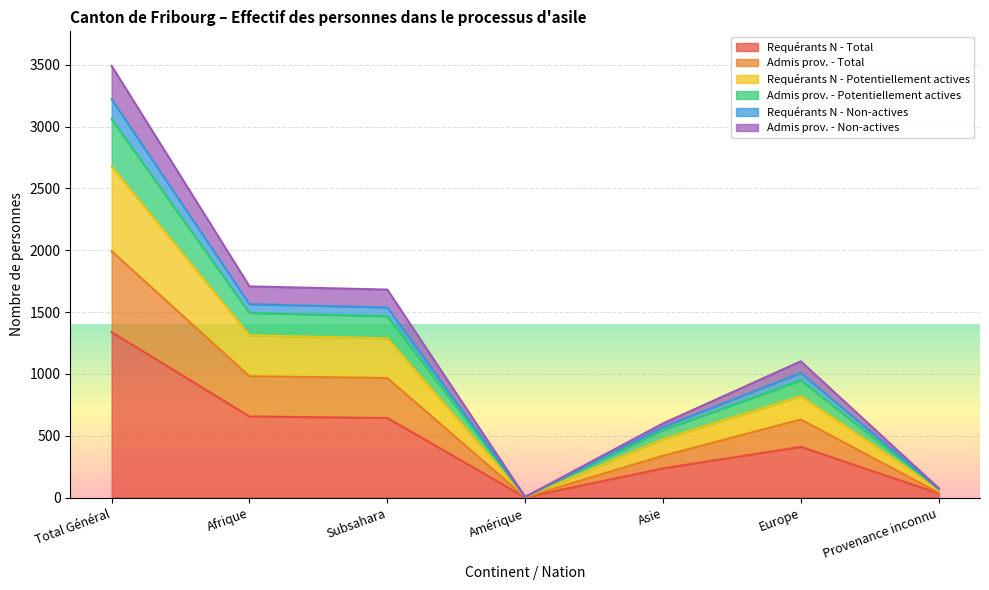

Read the Requérants N - Total value at Provenance inconnu.

34